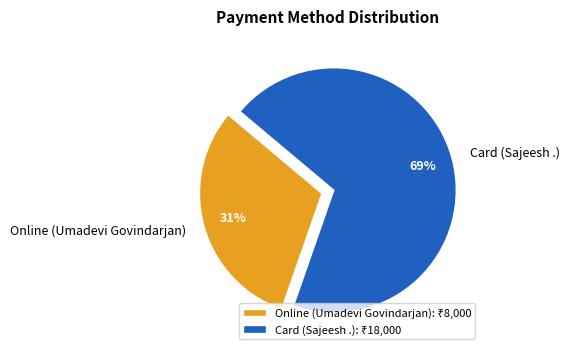

How many segments does this pie chart have?

2